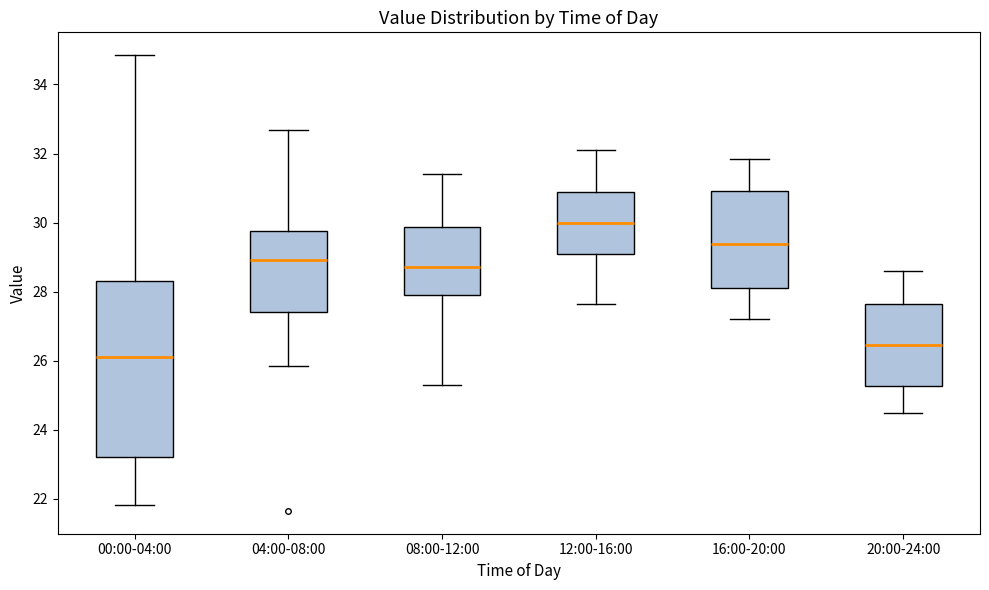

Where is the lower edge of the box for 12:00-16:00 on the y-axis? The values are not printed on the chart, so give them approximately, as read against the axis.

29.0